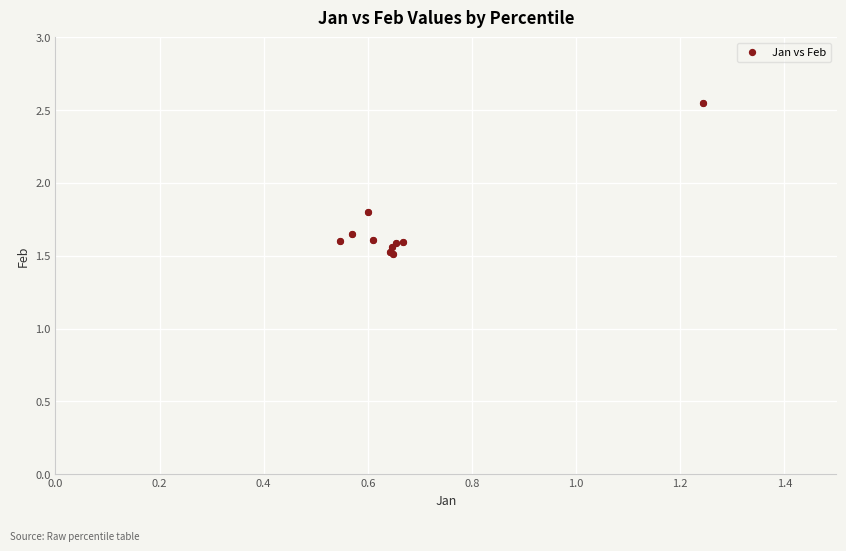

What Y value in the scatter plot is closest to 2?

1.8